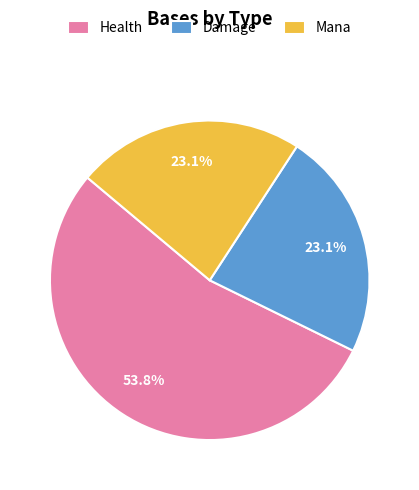

Which has a higher value, Damage or Health?

Health